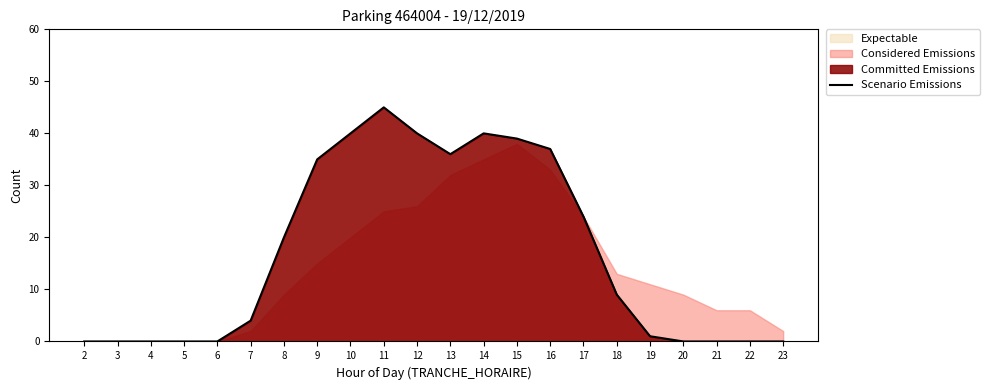

Does the chart display data point markers on the line(s)?

No